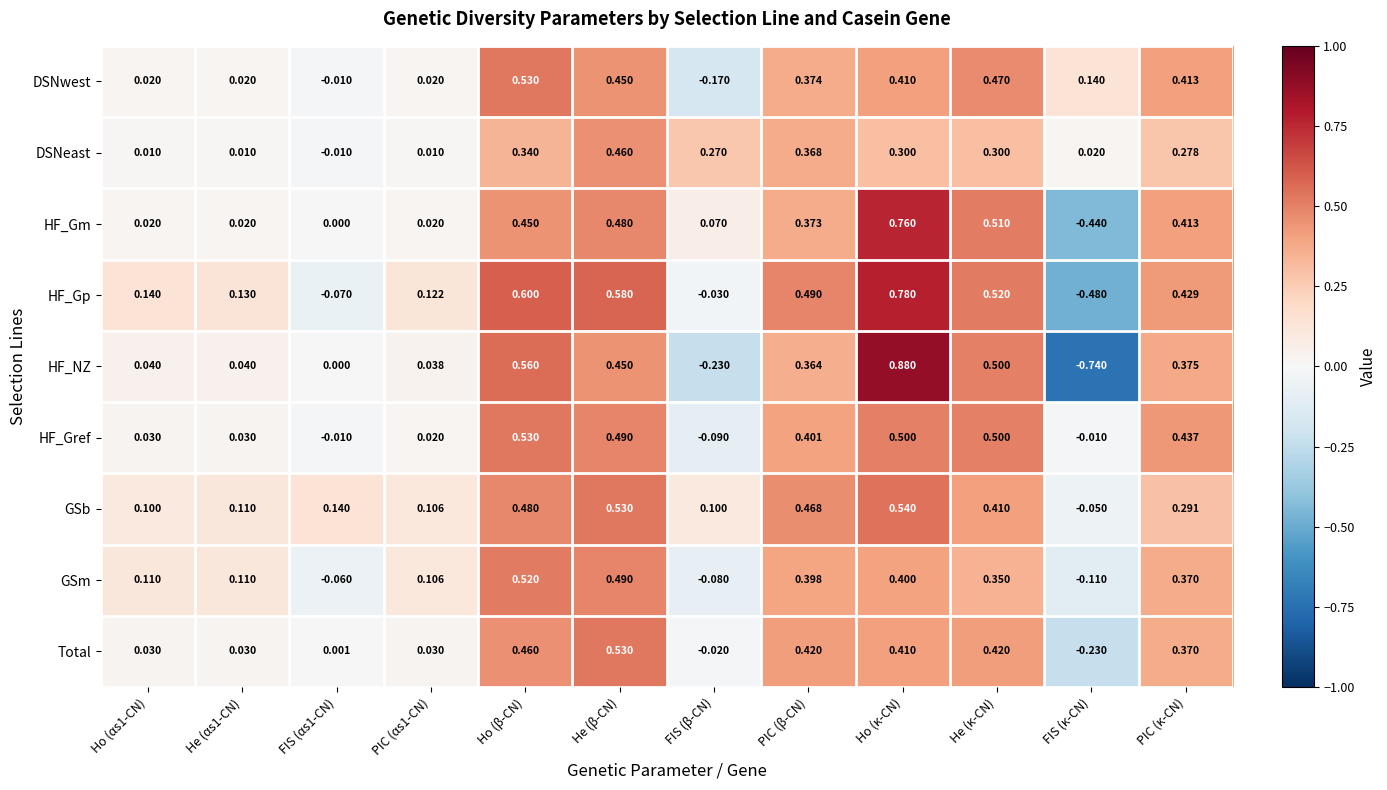

Which series has the largest total across all categories?

GSb